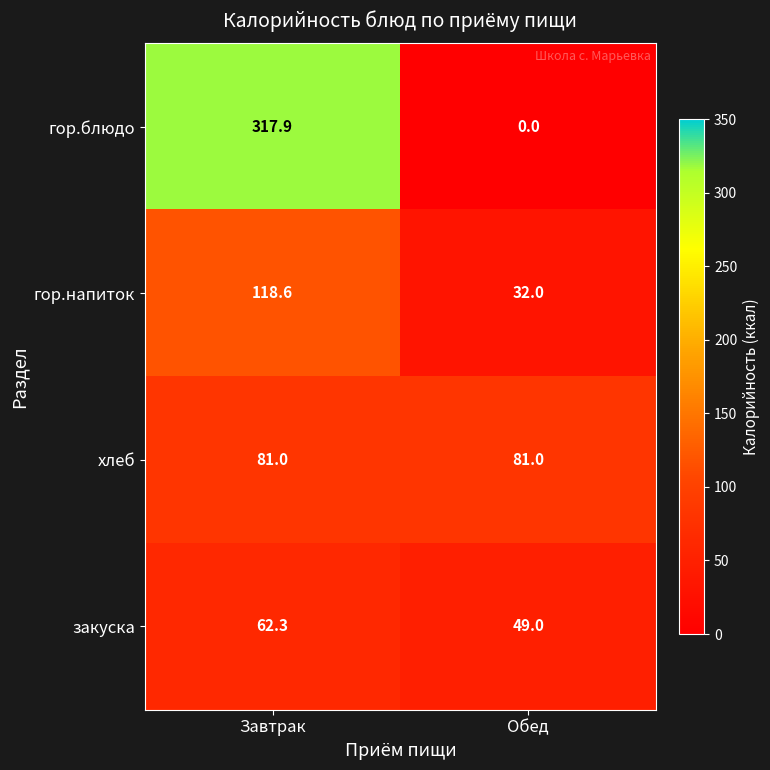

What is the spread (max minus min) of values at Обед?

81.0